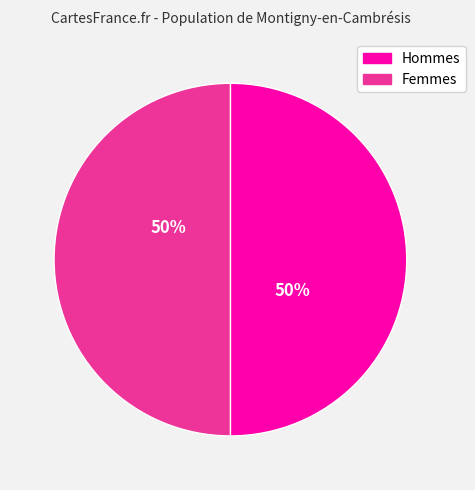

To the nearest percent, what is the average slice percentage?

50%